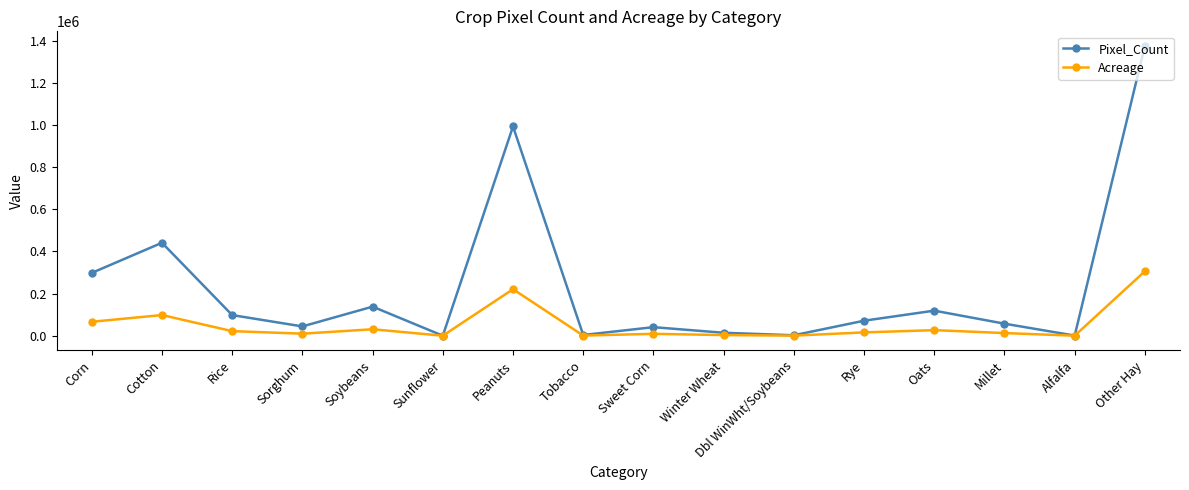

What is the difference between the maximum and second lowest values in the Pixel_Count series?

1374717.0